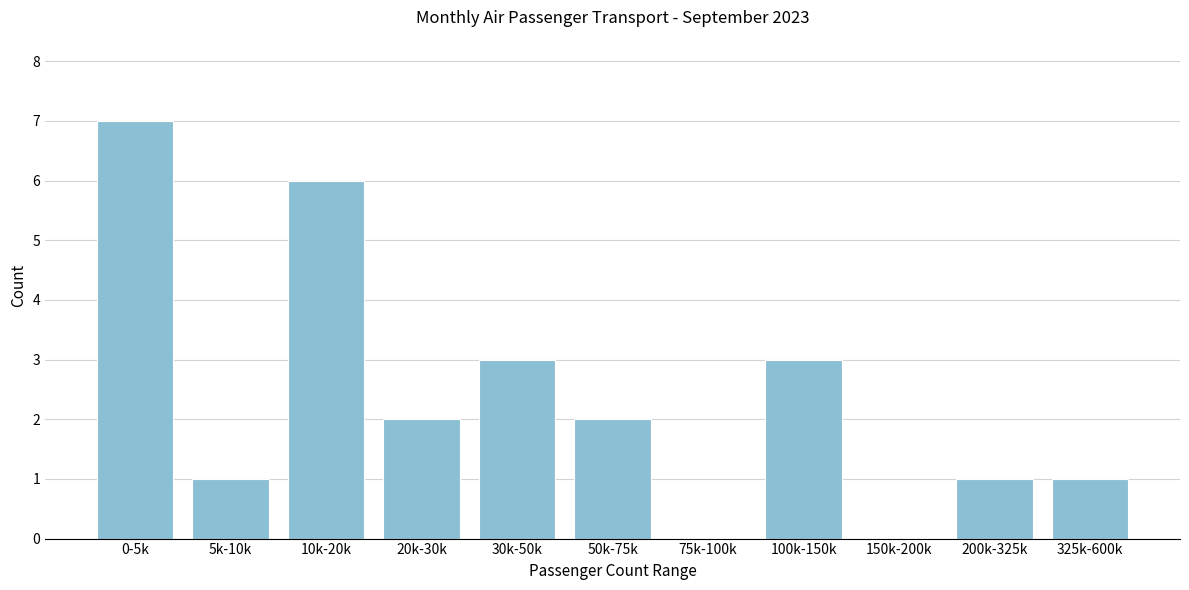

Reading right to left, transcribe all the data shown in this chart.

325k-600k=1	200k-325k=1	150k-200k=0	100k-150k=3	75k-100k=0	50k-75k=2	30k-50k=3	20k-30k=2	10k-20k=6	5k-10k=1	0-5k=7